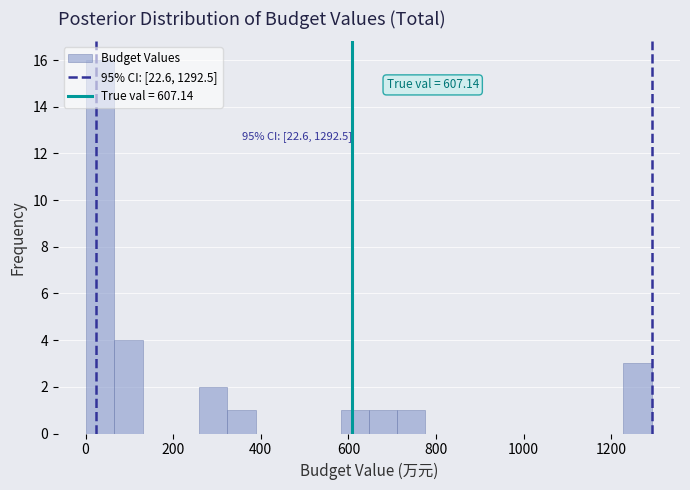

Read against the x-axis, roughly where is the centre of the tallest bar?

40